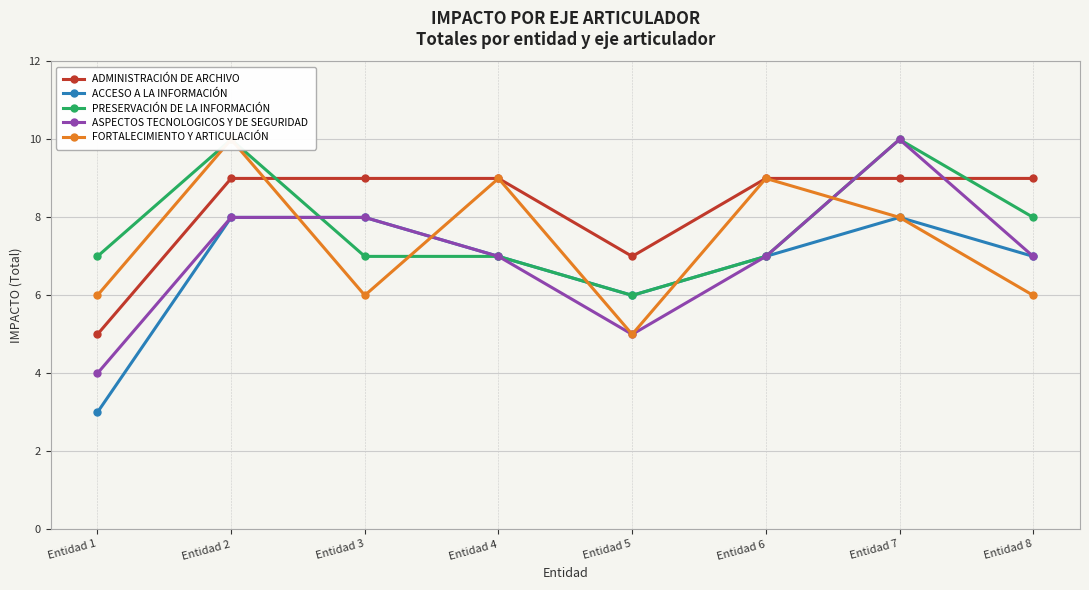

The value of FORTALECIMIENTO Y ARTICULACIÓN at Entidad 1 is 9. True or false?

False